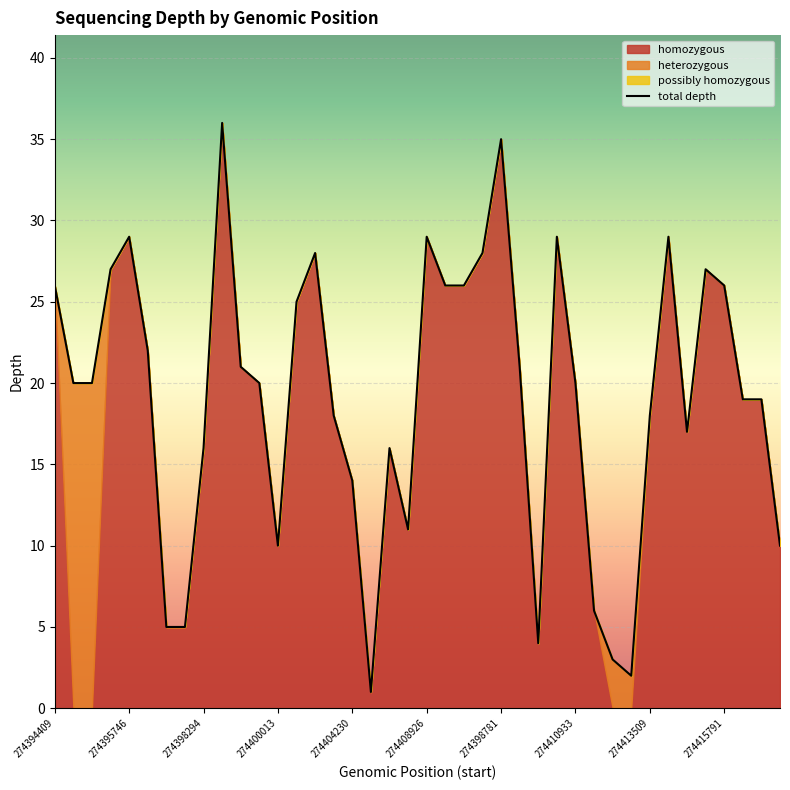

What position from the right is 33?

7